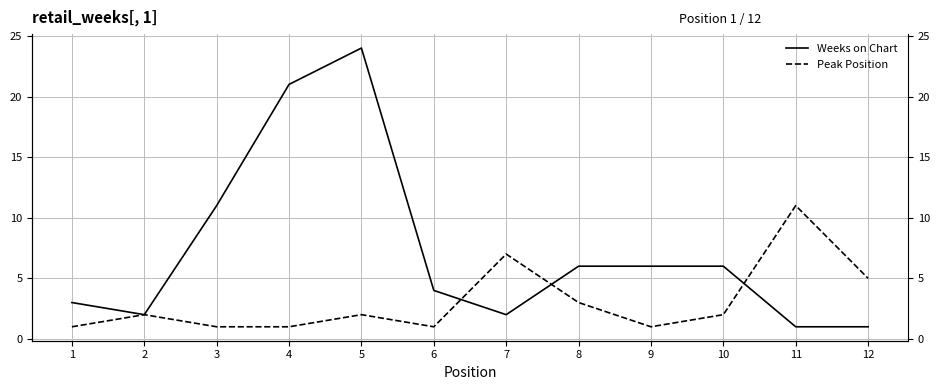

Where does the Peak Position series first go above 2?

7